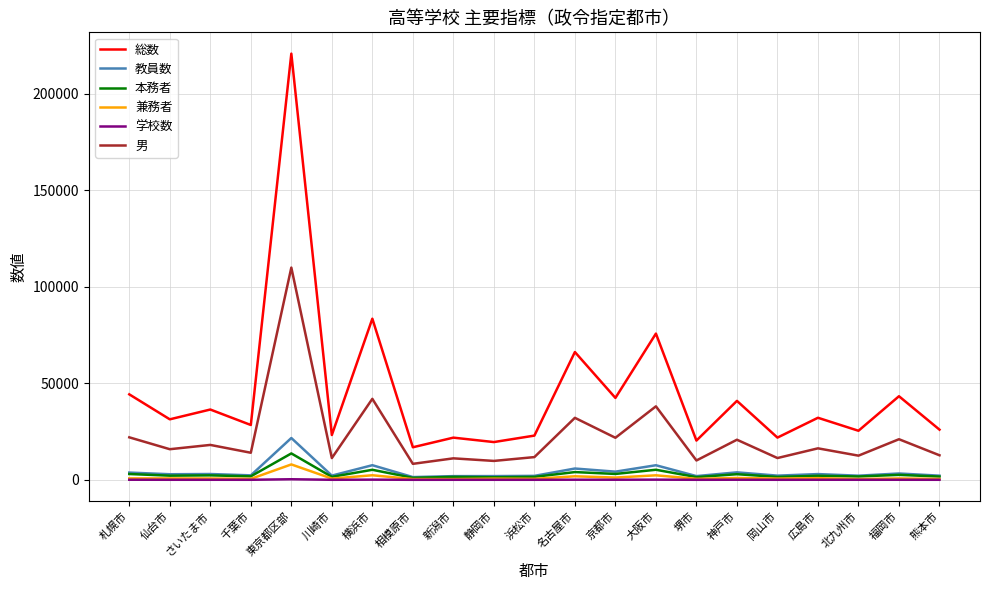

What position from the right is 広島市?

4